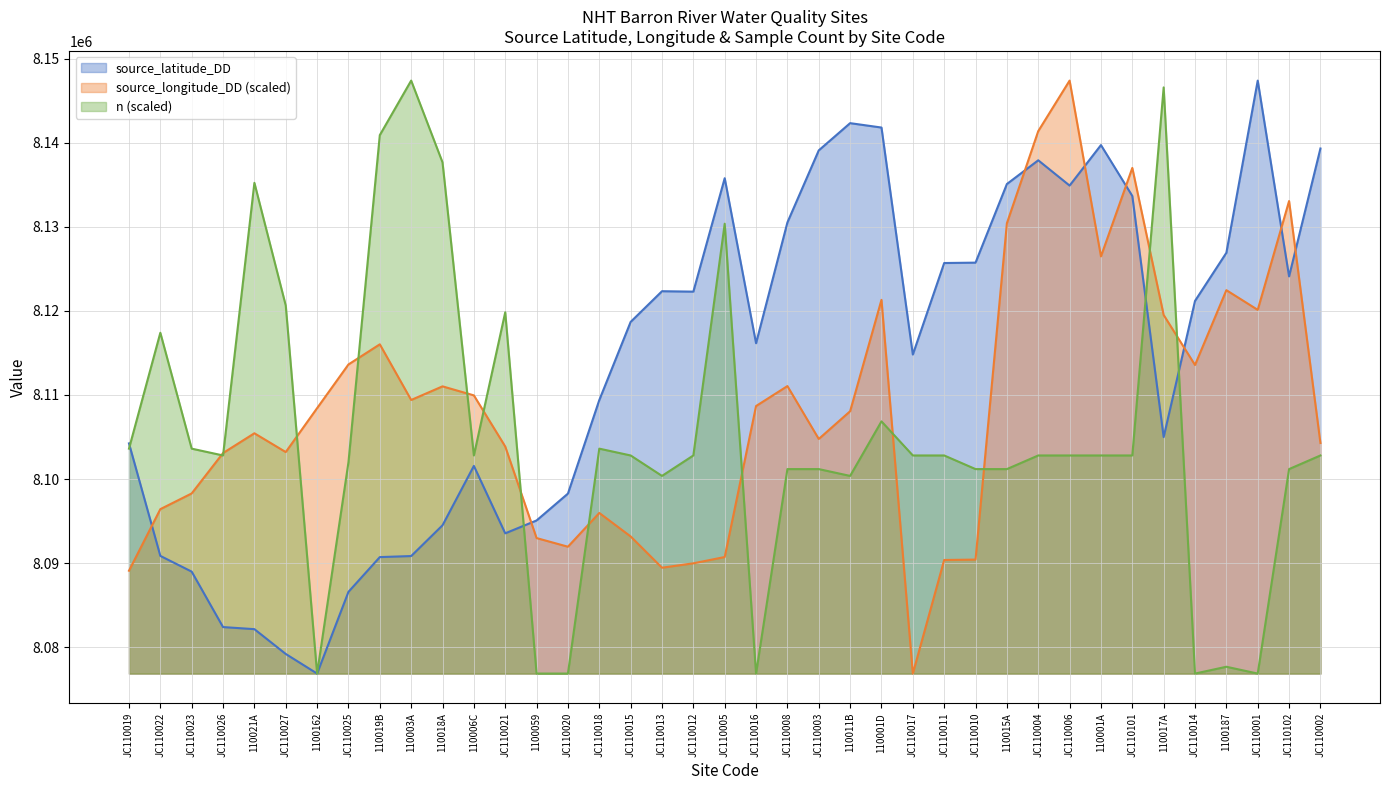

What is the difference between the source_longitude_DD values at JC110005 and 1100059?

2254.1